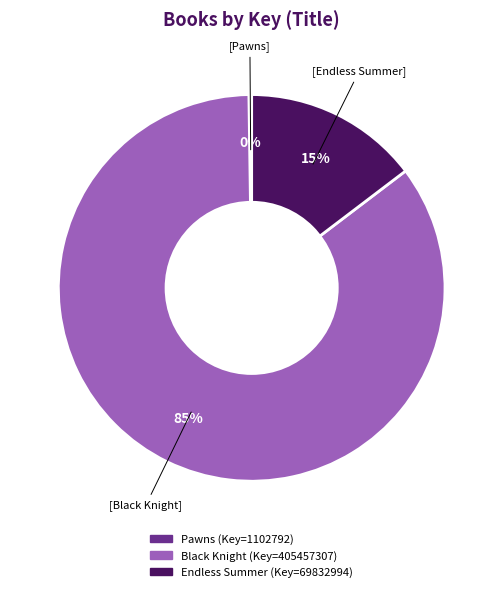

Which slice represents more than half of the pie?

Black Knight